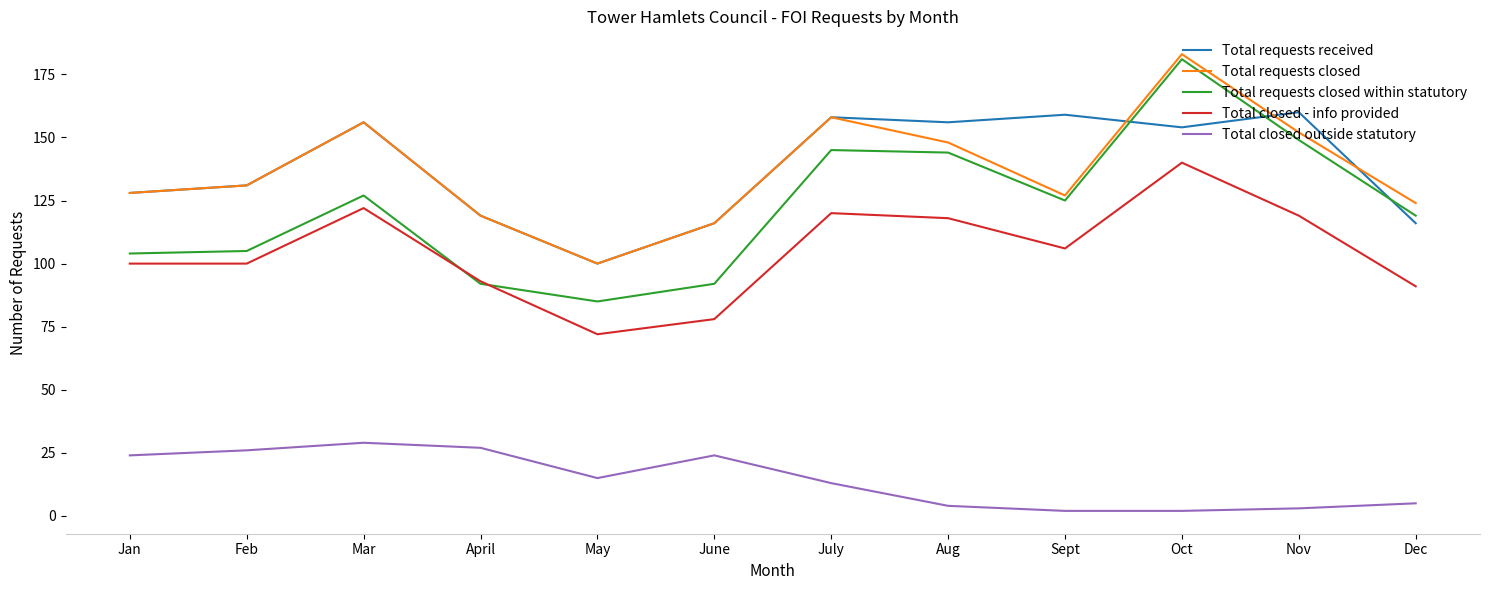

What is the sum of the Total requests closed values at Nov and Mar?

308